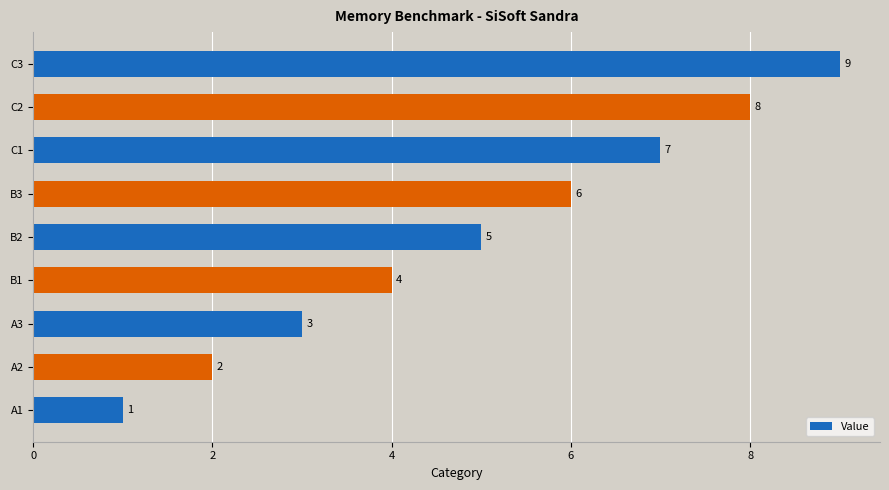

Rank the categories by value from highest to lowest.

C3, C2, C1, B3, B2, B1, A3, A2, A1